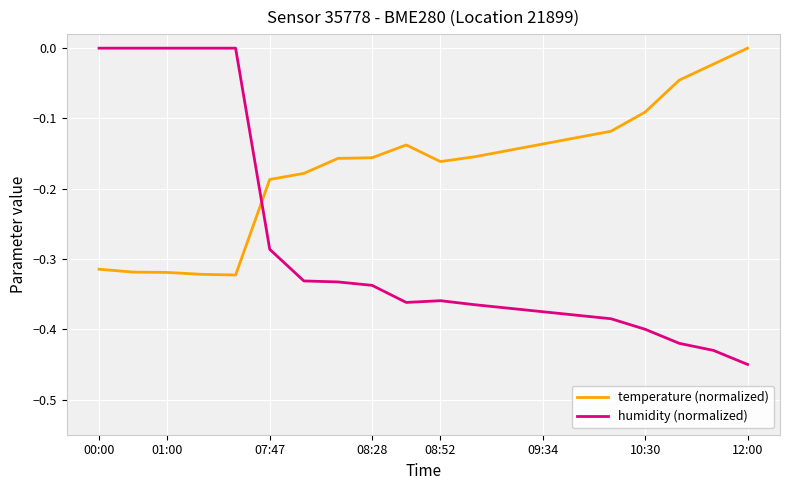

Rank the series by their average value, from highest to lowest.

temperature (normalized), humidity (normalized)